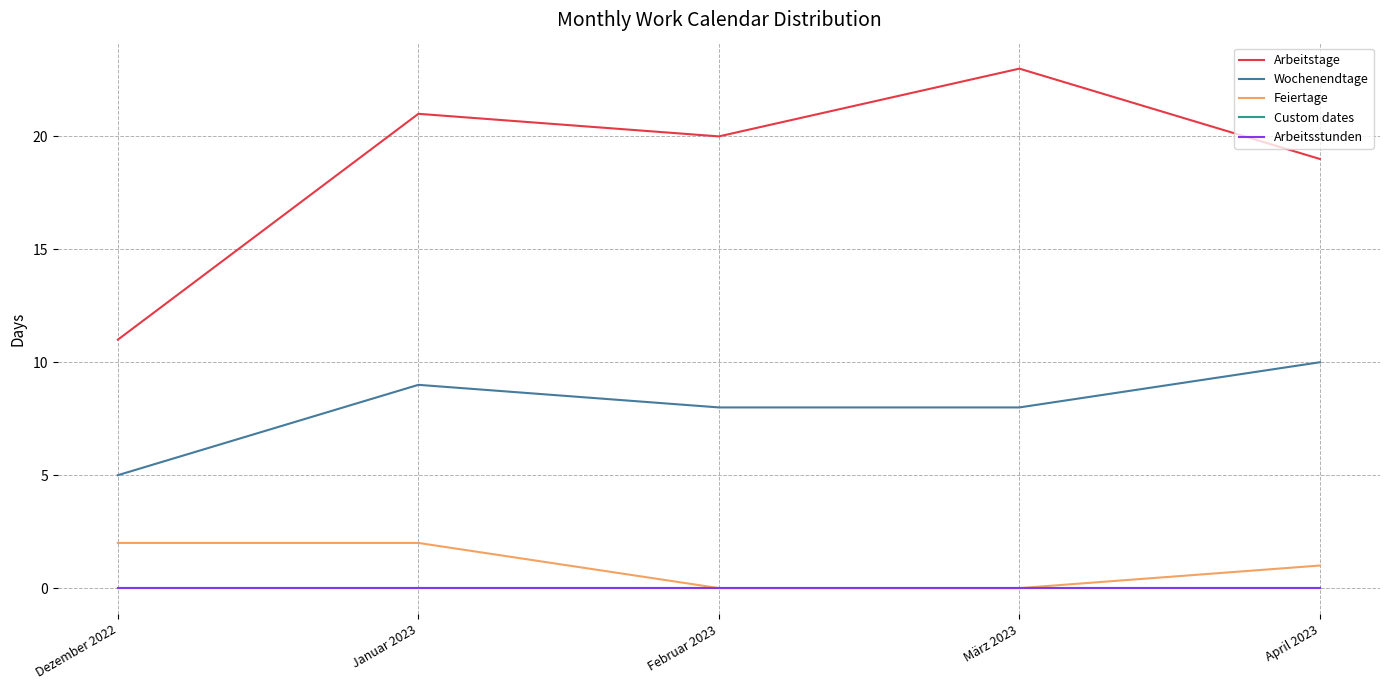

Reading right to left, what are all the values shown in this chart?

Arbeitstage: April 2023=19	März 2023=23	Februar 2023=20	Januar 2023=21	Dezember 2022=11
Wochenendtage: April 2023=10	März 2023=8	Februar 2023=8	Januar 2023=9	Dezember 2022=5
Feiertage: April 2023=1	März 2023=0	Februar 2023=0	Januar 2023=2	Dezember 2022=2
Custom dates: April 2023=0	März 2023=0	Februar 2023=0	Januar 2023=0	Dezember 2022=0
Arbeitsstunden: April 2023=0	März 2023=0	Februar 2023=0	Januar 2023=0	Dezember 2022=0